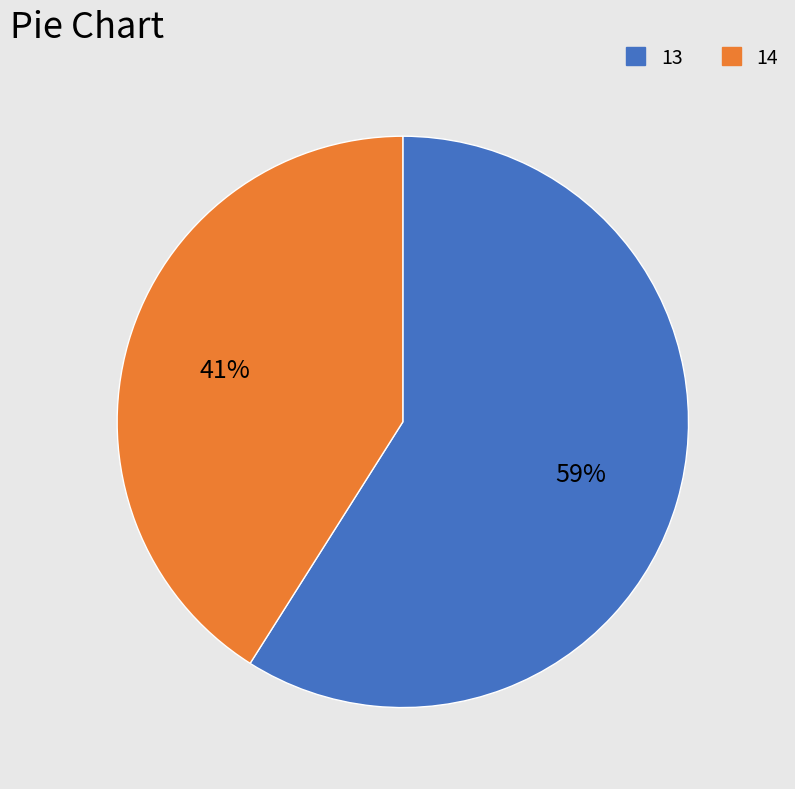

Which has a higher value, 13 or 14?

13